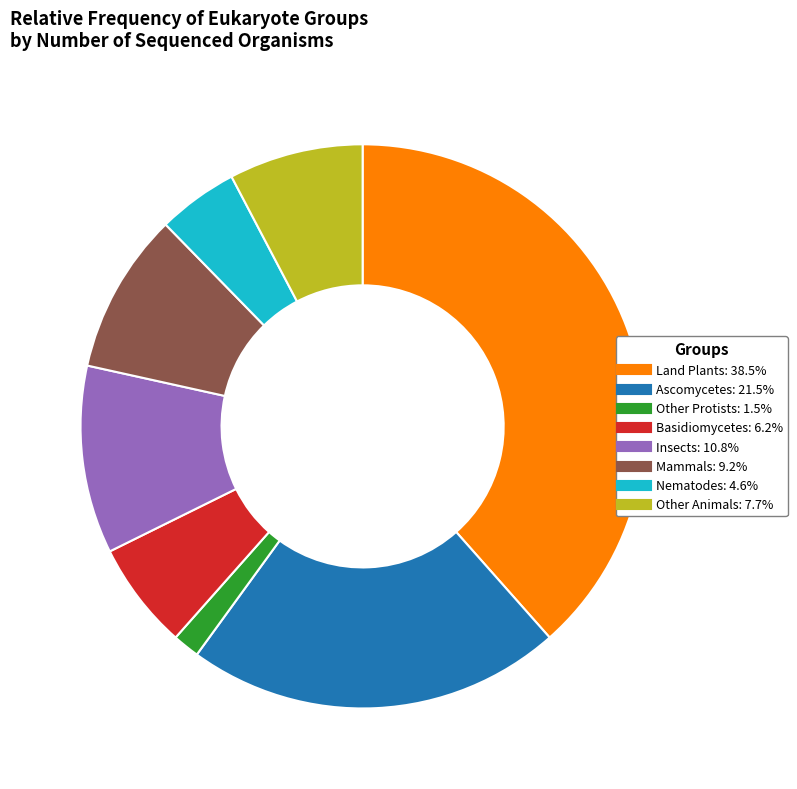

Is there a majority slice in this chart?

No